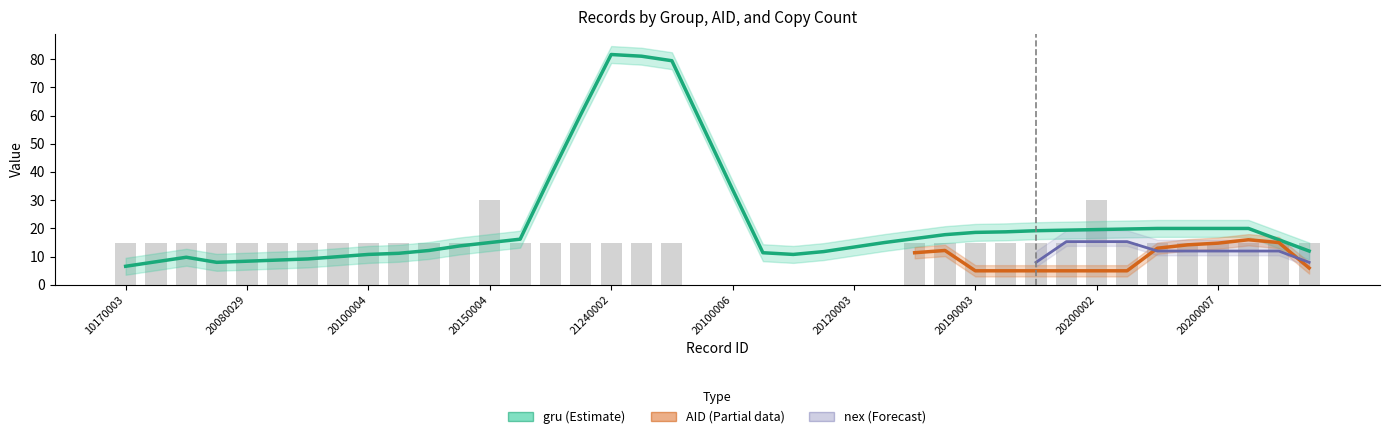

How many distinct data groups are displayed?

3